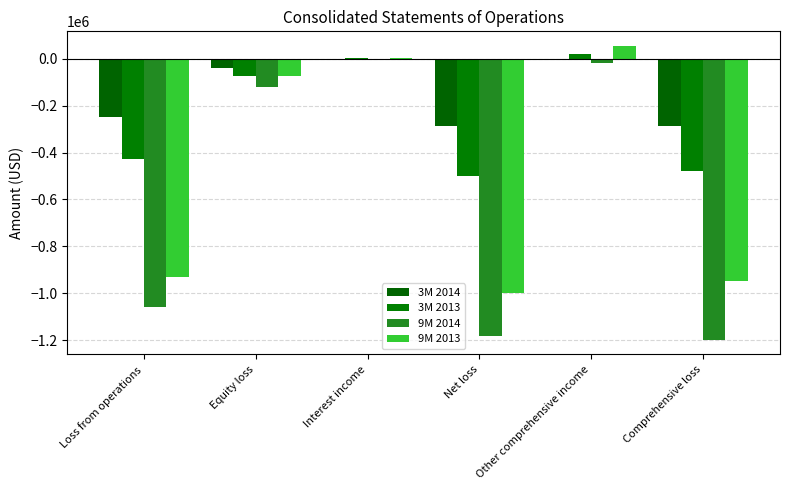

What is the difference between the highest and lowest values at Comprehensive loss?

911143